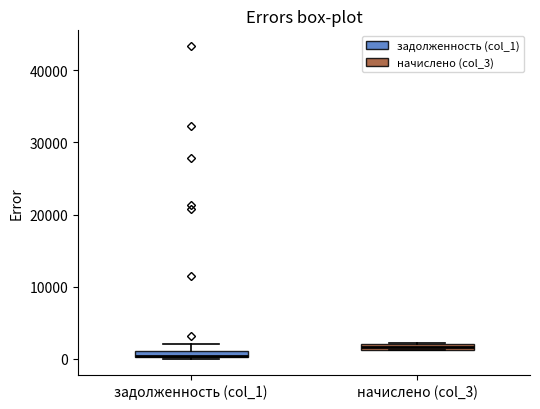

Where is the upper edge of the box for задолженность (col_1) on the y-axis? The values are not printed on the chart, so give them approximately, as read against the axis.

1000